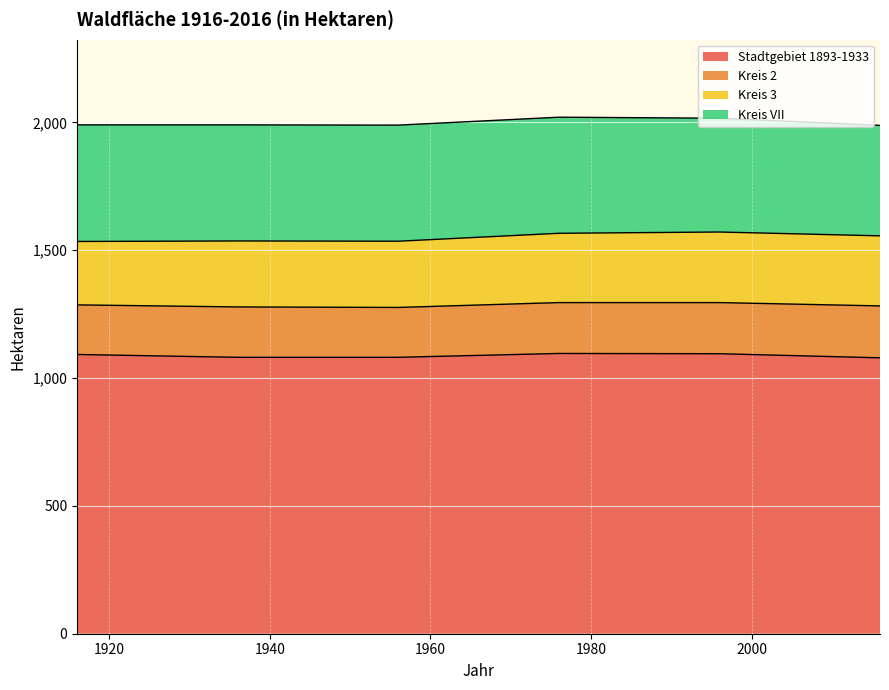

Is the value of Kreis 3 at 1916 greater than the value of Stadtgebiet 1893-1933 at 1956?

No